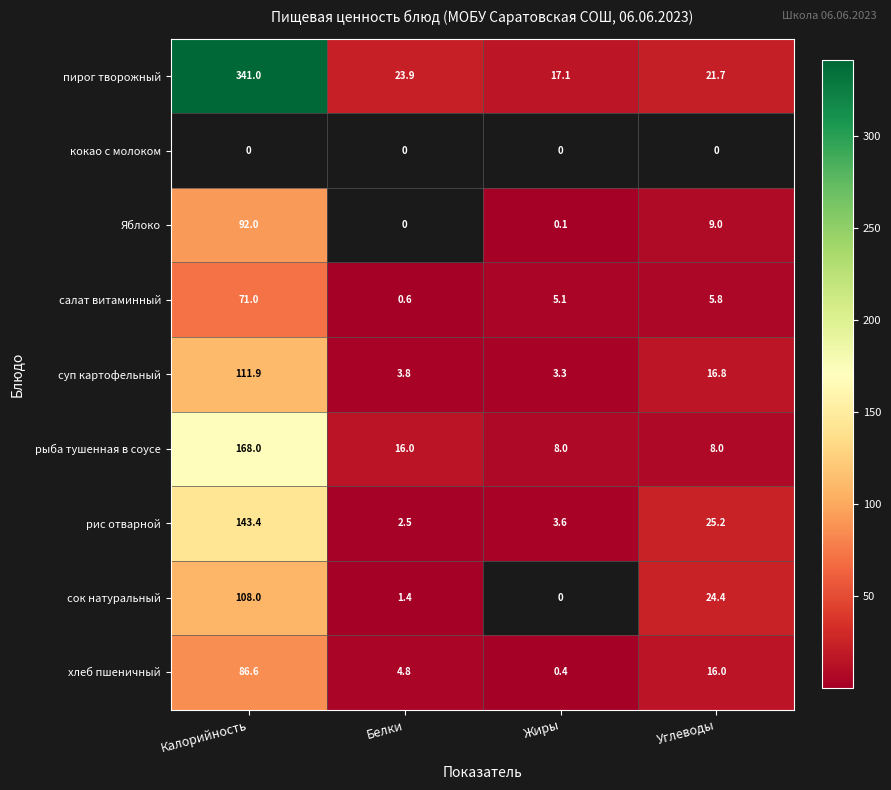

How many data points does each series have?

4